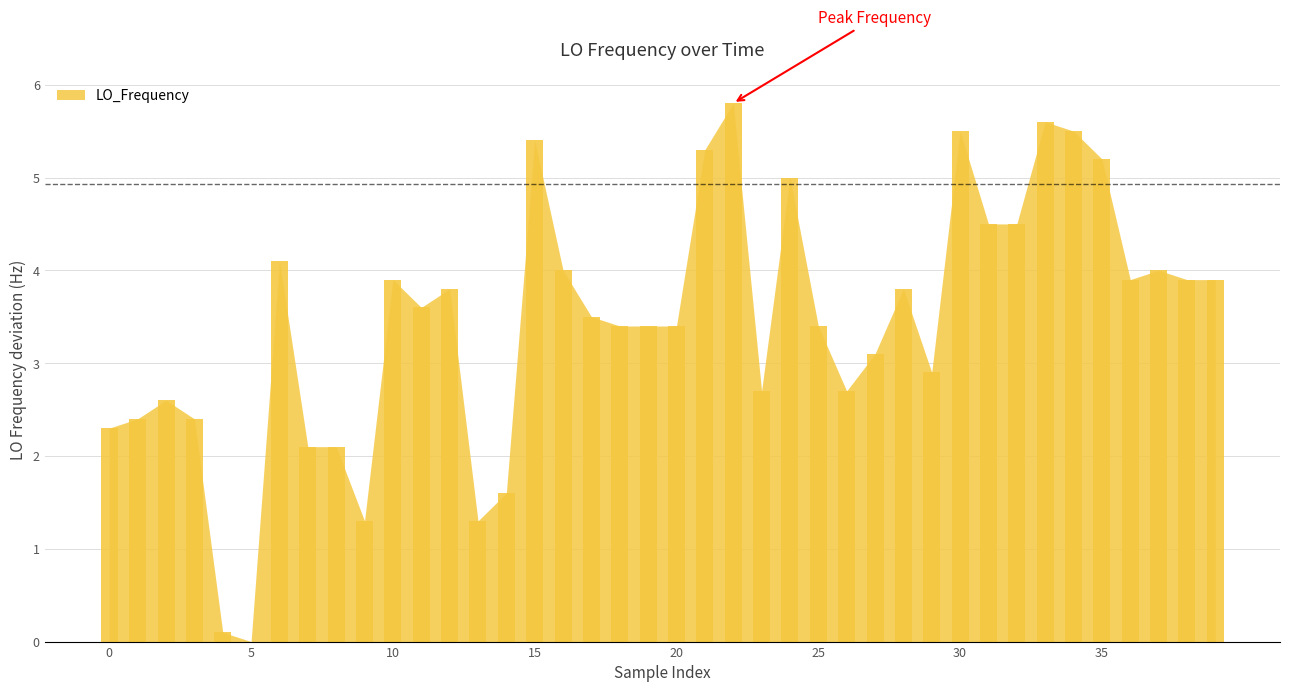

What is the sum of all values?

137.9